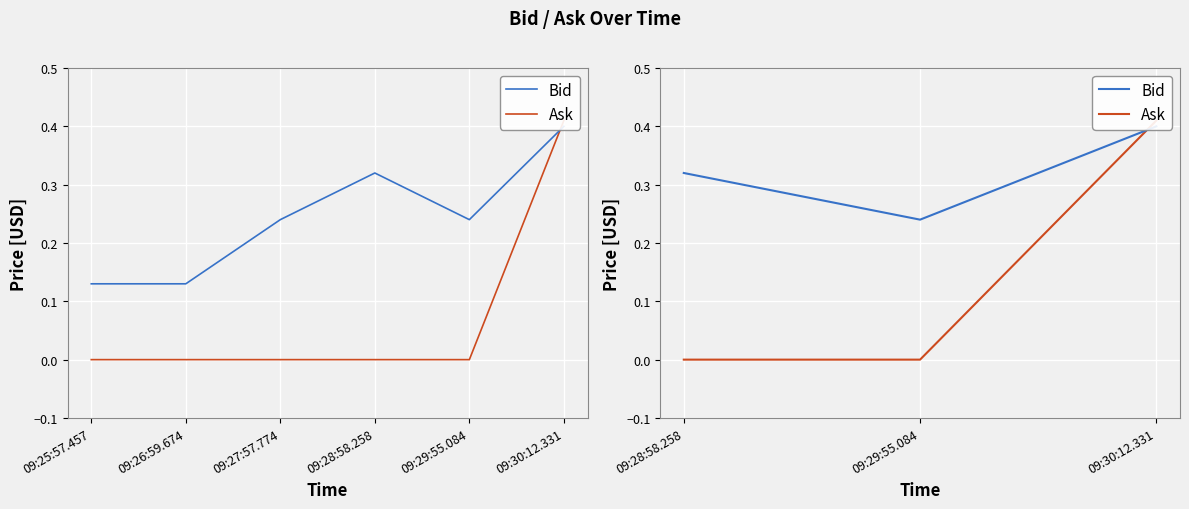

What is the maximum value for Ask?

0.4